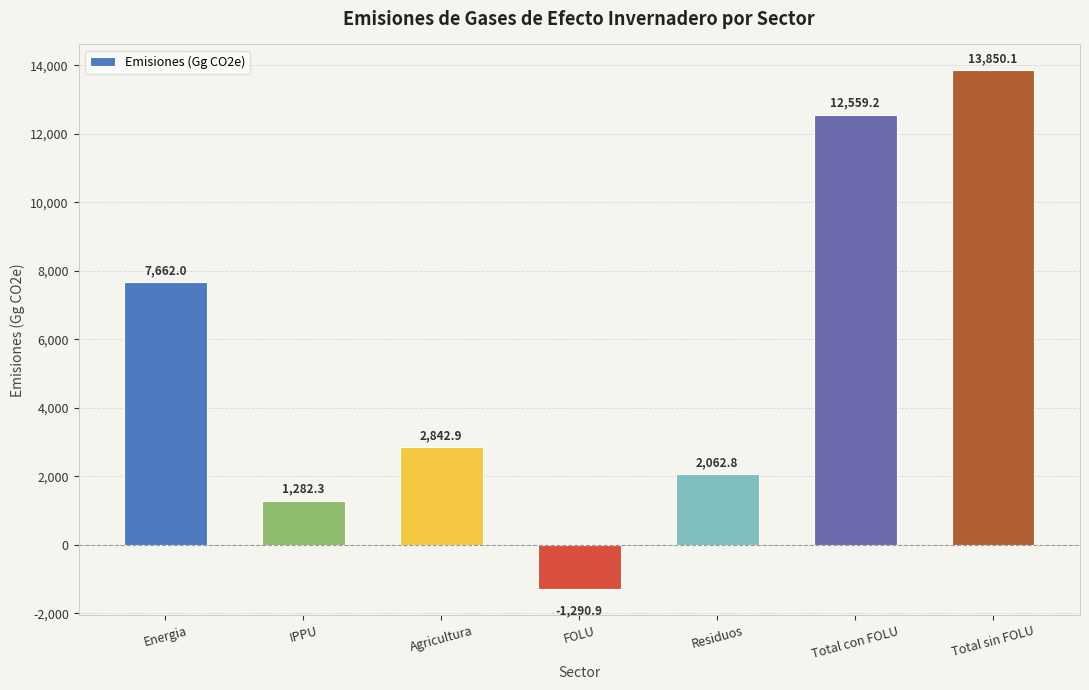

At which category does the chart reach its minimum across all series?

FOLU